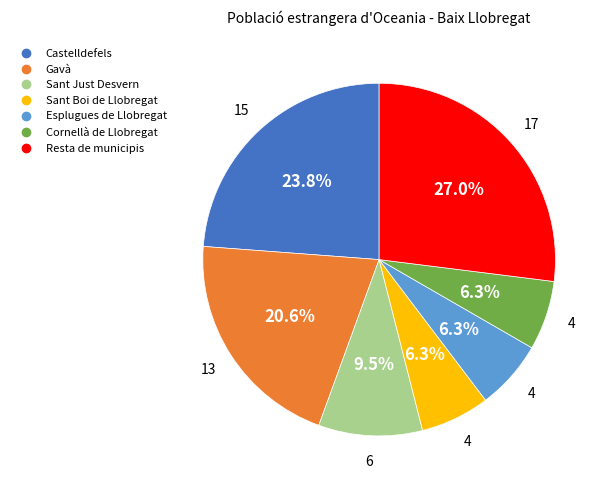

Is it true that Resta de municipis is 37% of the pie?

False